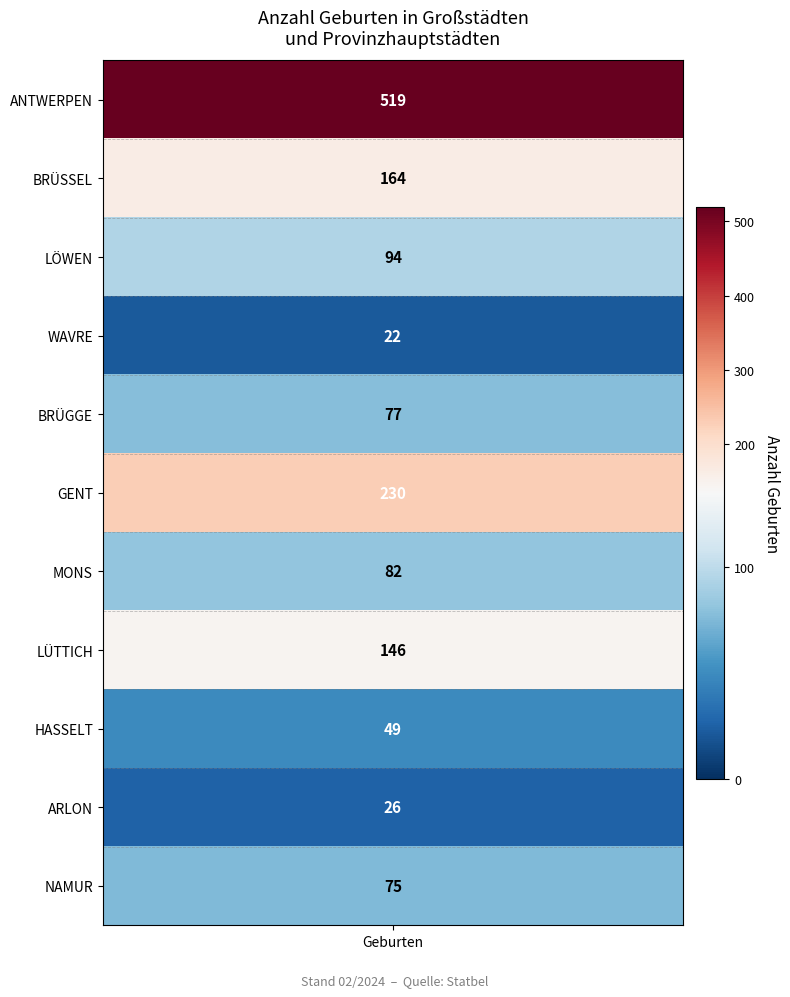

True or false: the data shows 82 at 6.

True